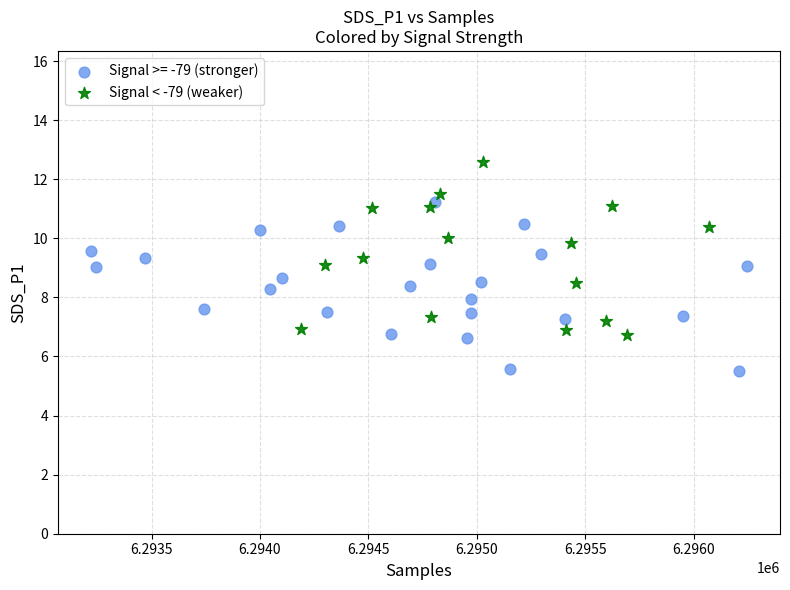

Which series reaches the minimum Y coordinate?

Signal >= -79 (stronger)